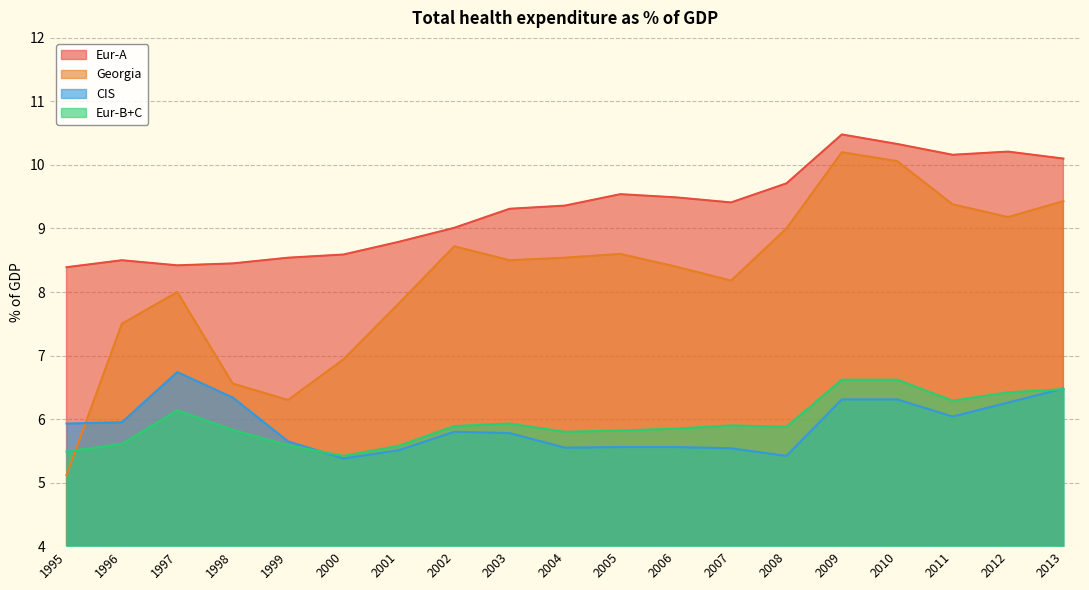

At which label does Georgia reach its peak?

2009